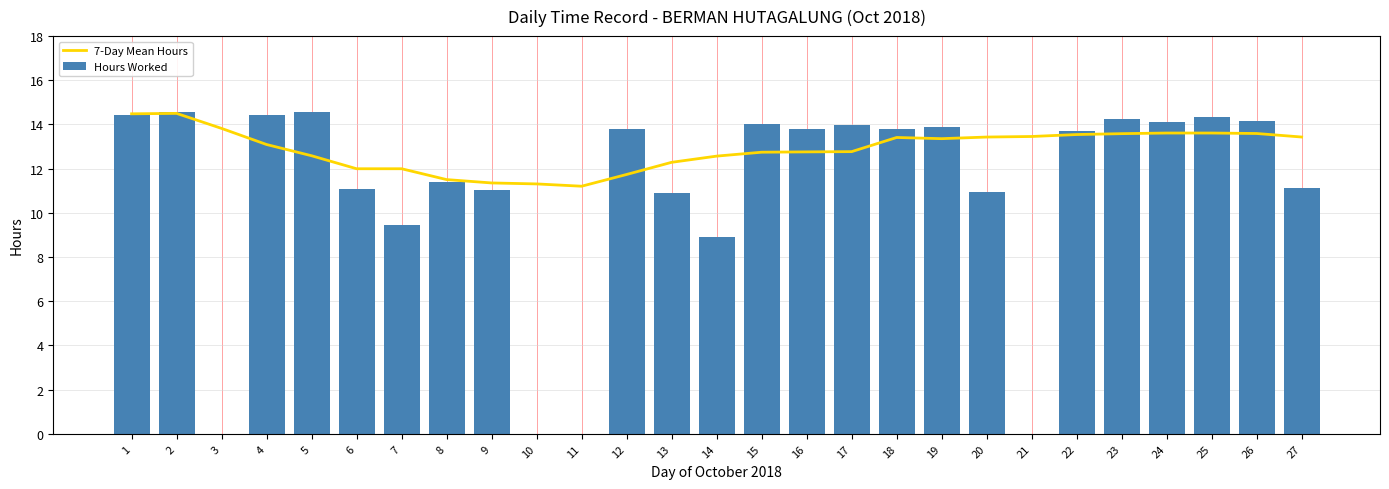

What is the lowest value of the 7-Day Mean Hours series?

11.2